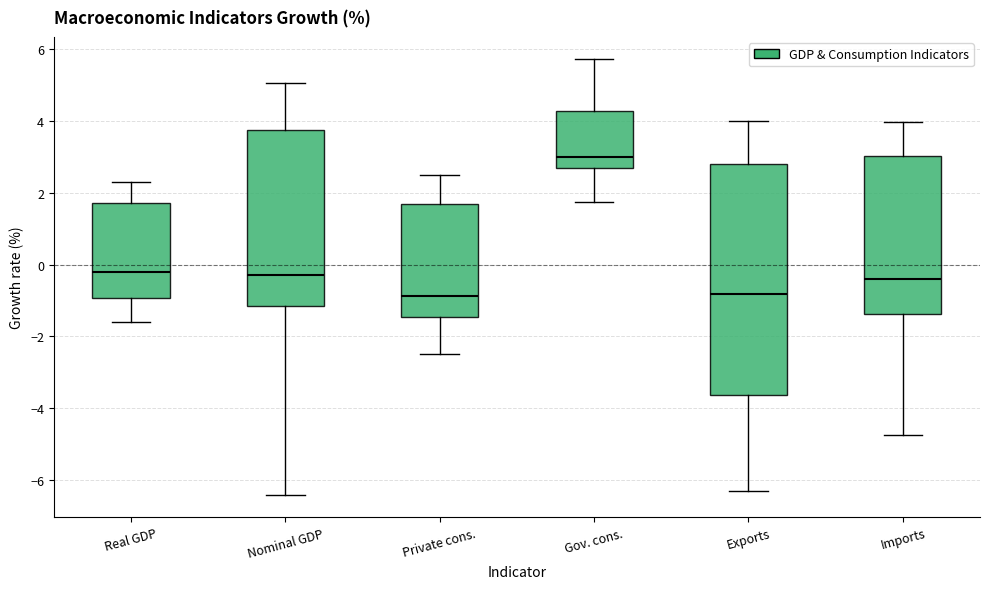

Comparing the boxes themselves (not the whiskers), which one is the tallest?

Exports